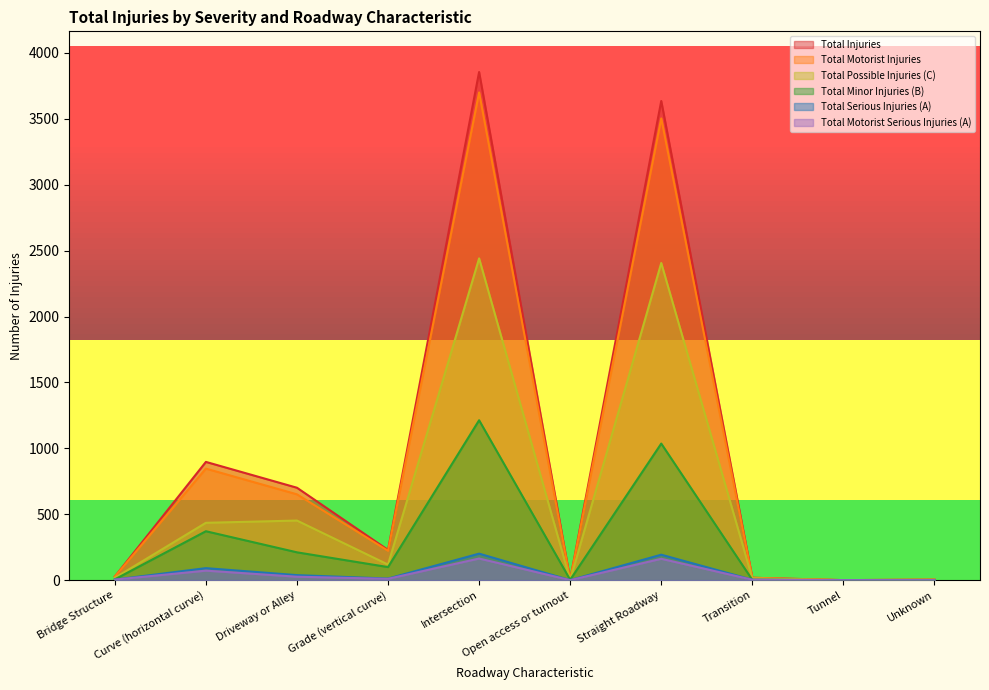

At which label does Total Serious Injuries (A) first exceed 12?

Curve (horizontal curve)